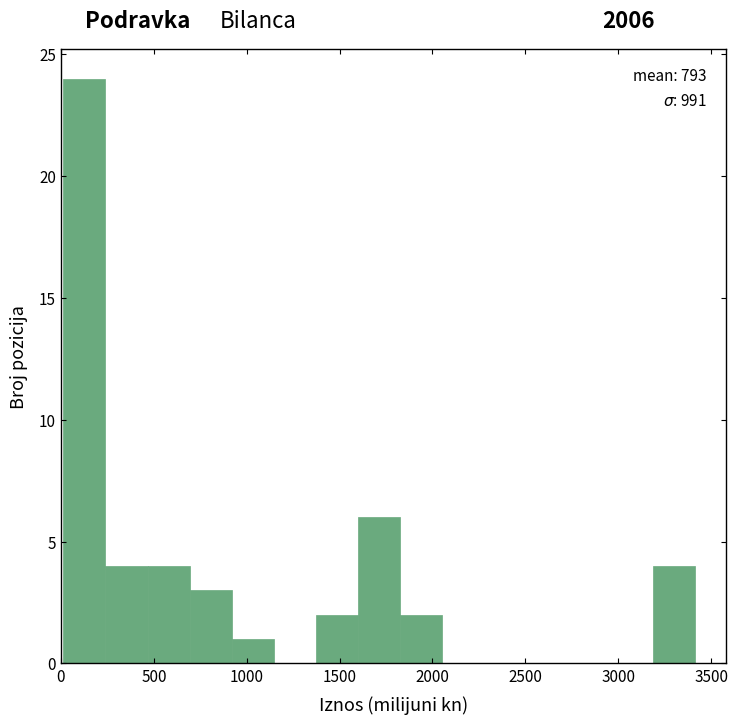

Which range on the x-axis has the tallest bar?

0 to 250